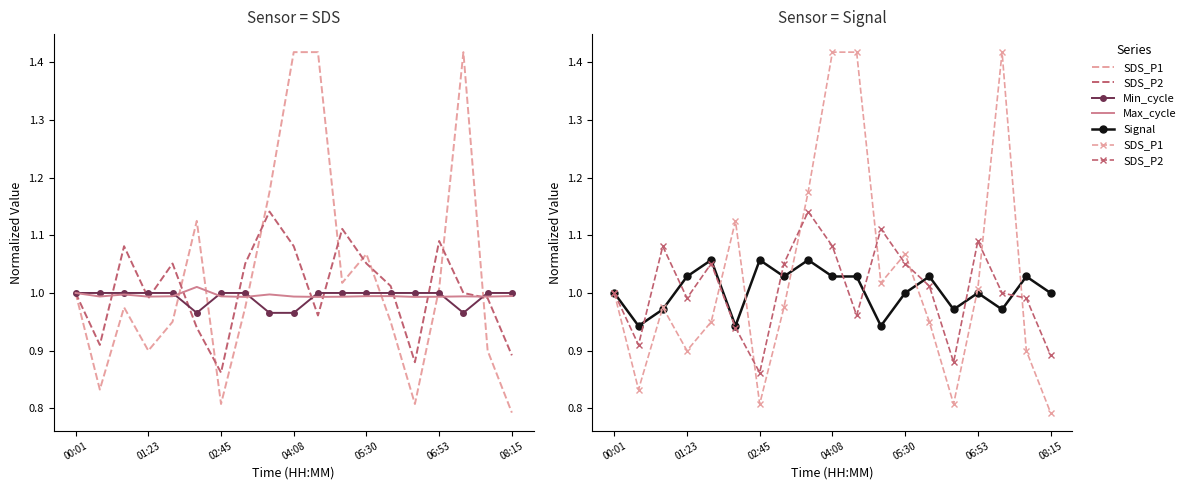

What are all the series names shown in the legend?

SDS_P1, SDS_P2, Min_cycle, Max_cycle, Signal